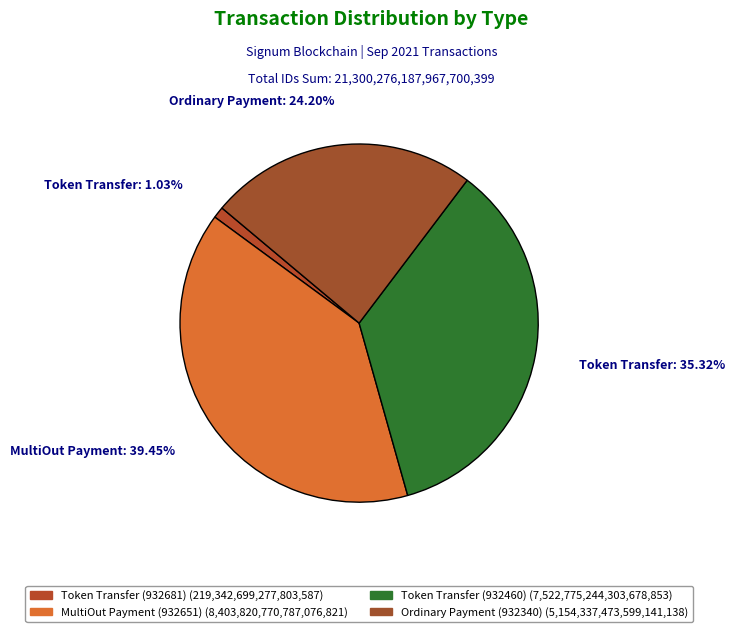

Which slice is the largest?

MultiOut Payment (932651)